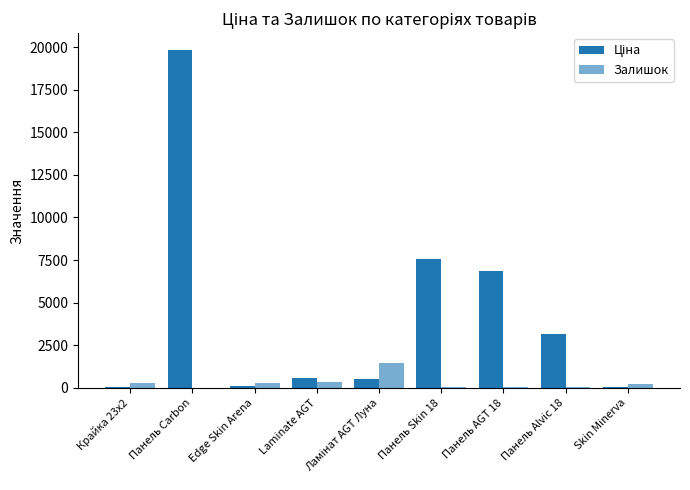

The Ціна series shows 586.0 at Laminate AGT. True or false?

True